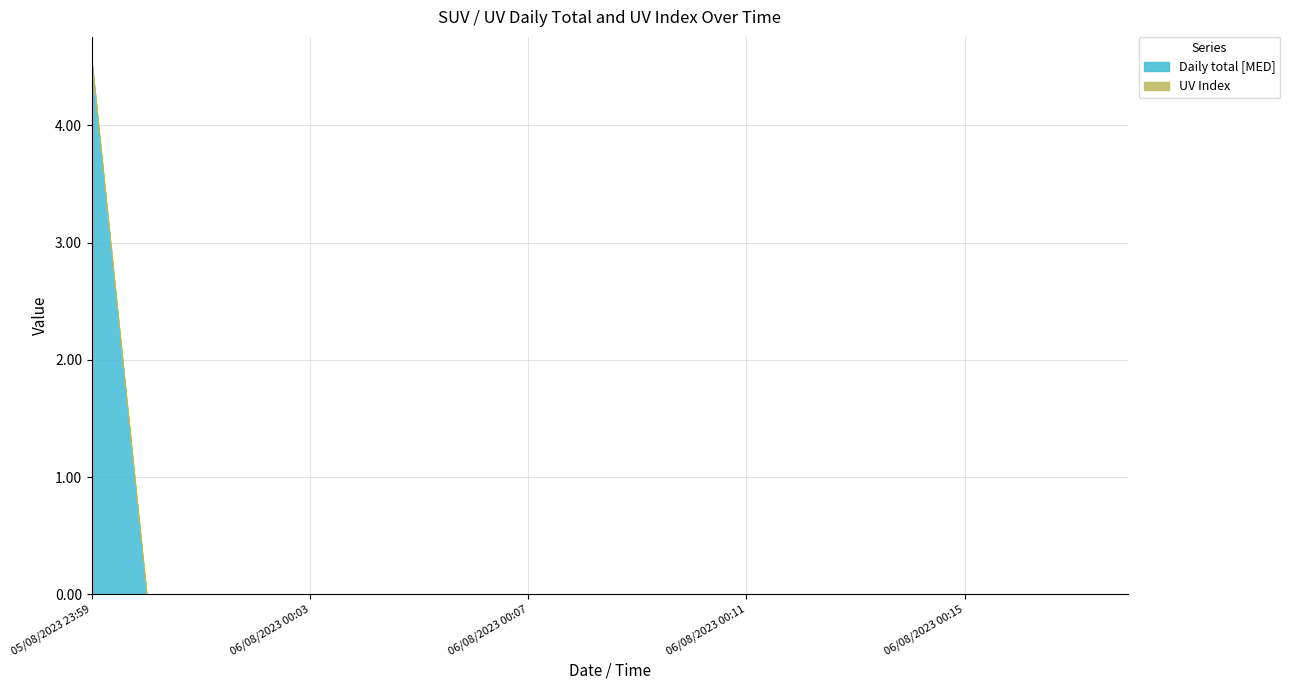

Rank the series at 06/08/2023 00:05 from highest to lowest value.

Daily total [MED], UV Index